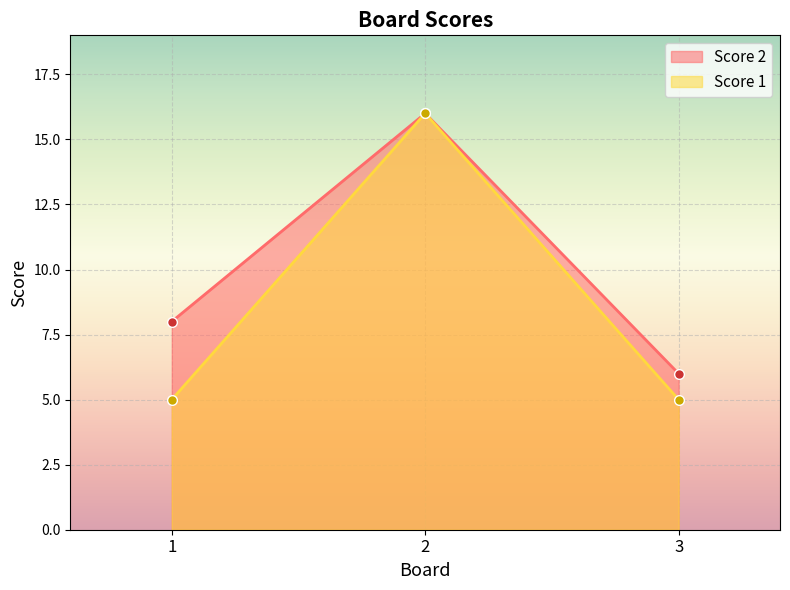

What is the sum of the Score 1 values at 2 and 1?

21